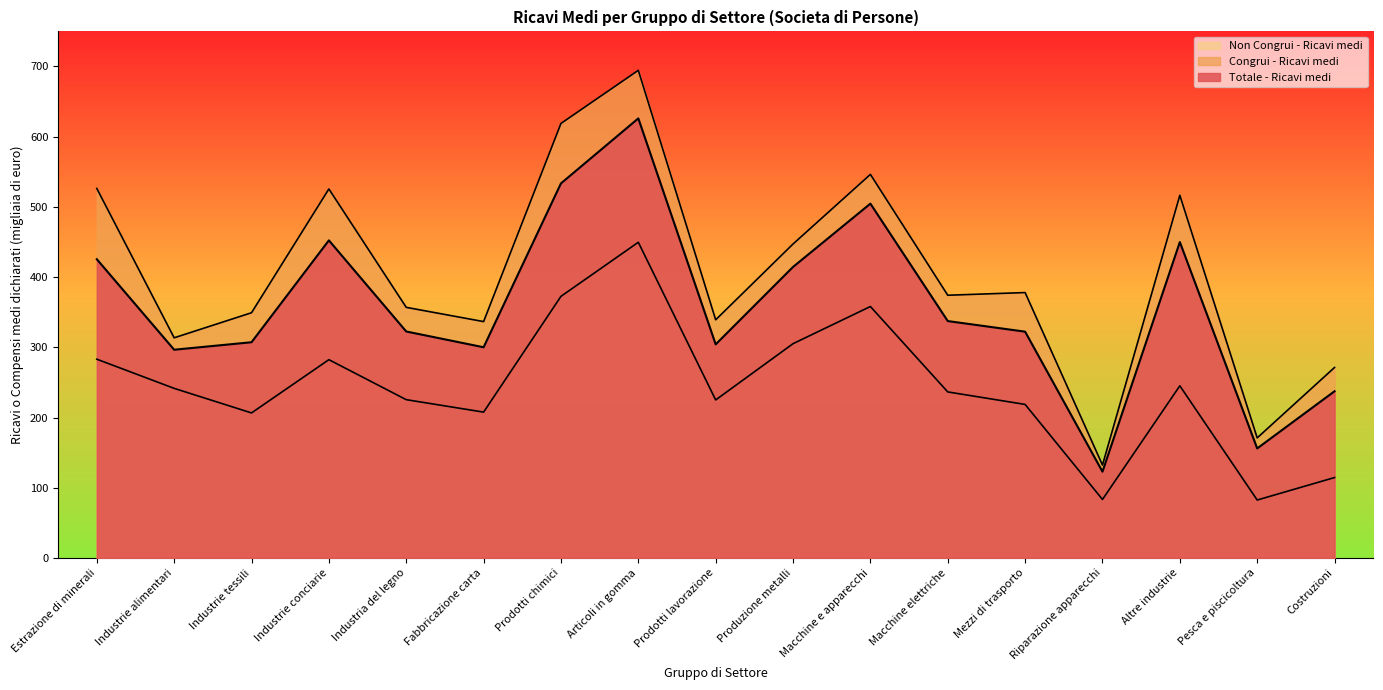

What are all the series names shown in the legend?

Totale - Ricavi medi, Congrui - Ricavi medi, Non Congrui - Ricavi medi